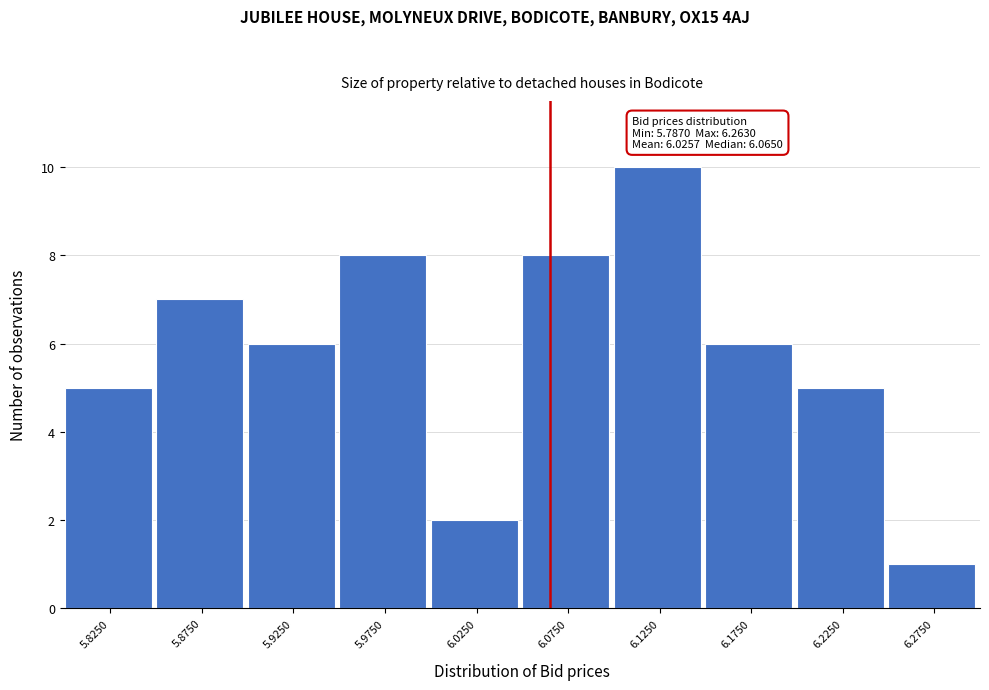

Over which range of the x-axis is the bar tallest?

6.10 to 6.15